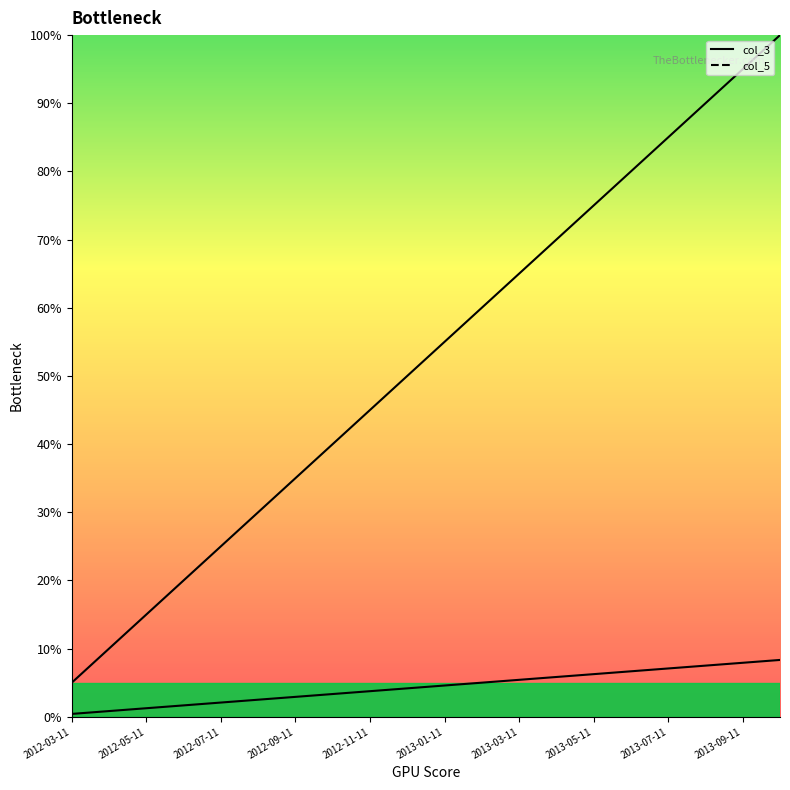

What is the highest value of the col_3 curve series?

8.3